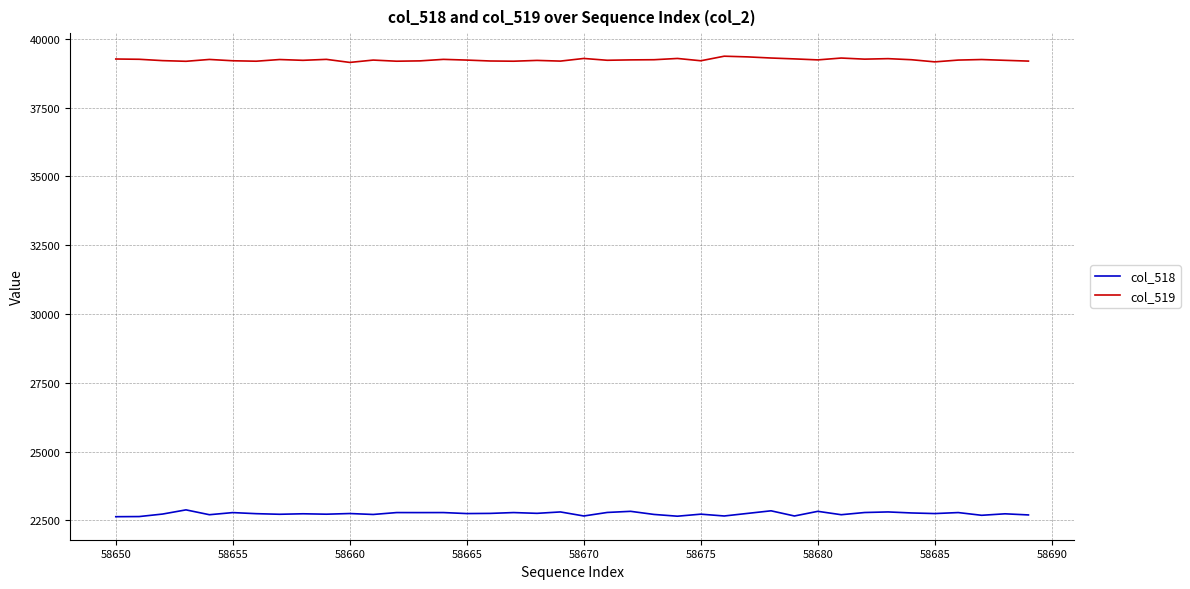

Which series has the largest total across all categories?

col_519